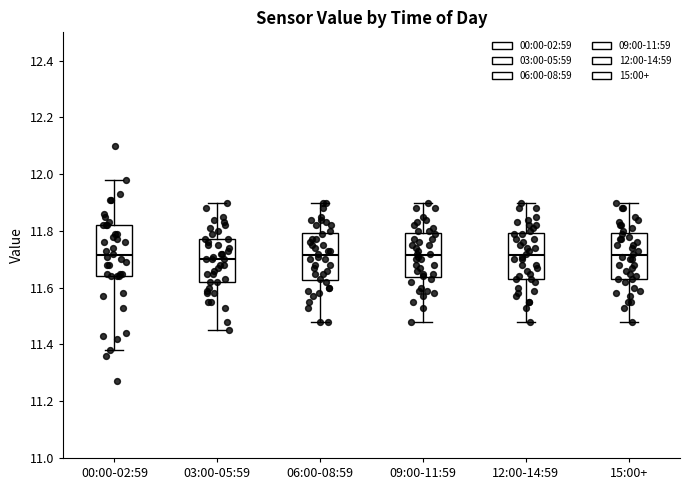

Reading left to right, transcribe this box plot: for each box, give where its median line is, the range the box spans, and where its two whiskers end, as read against the y-axis. The values are not printed on the chart, so give them approximately, as read against the axis.

00:00-02:59: median 11.72, box 11.64 to 11.82, whiskers 11.38 to 11.98
03:00-05:59: median 11.70, box 11.62 to 11.78, whiskers 11.46 to 11.90
06:00-08:59: median 11.72, box 11.62 to 11.80, whiskers 11.48 to 11.90
09:00-11:59: median 11.72, box 11.64 to 11.80, whiskers 11.48 to 11.90
12:00-14:59: median 11.72, box 11.64 to 11.80, whiskers 11.48 to 11.90
15:00+: median 11.72, box 11.64 to 11.80, whiskers 11.48 to 11.90